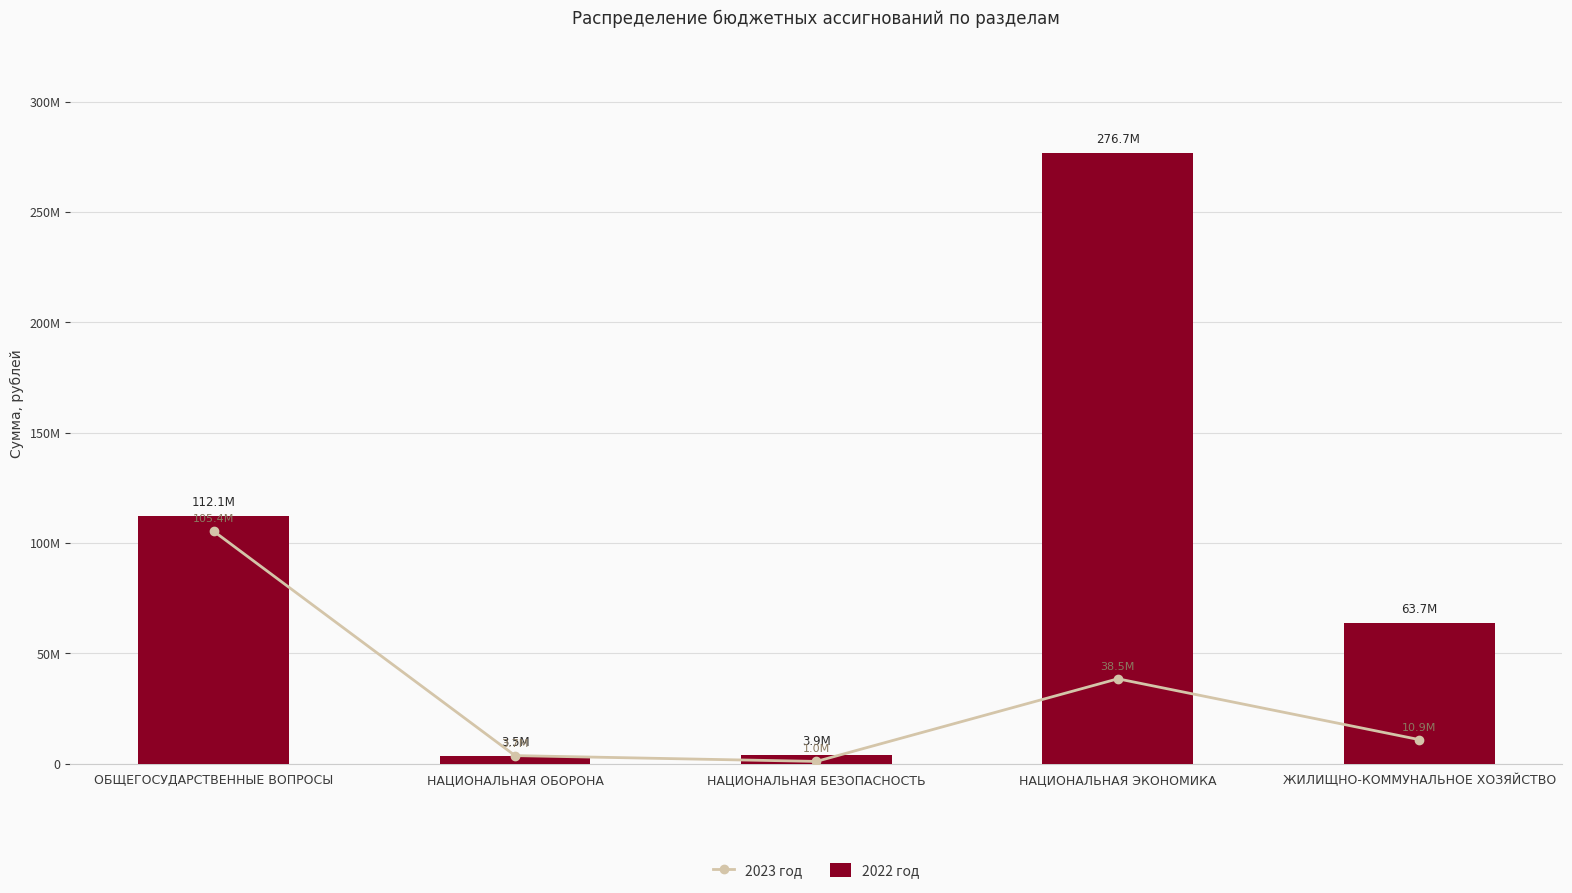

Which series has the largest total across all categories?

2022 год